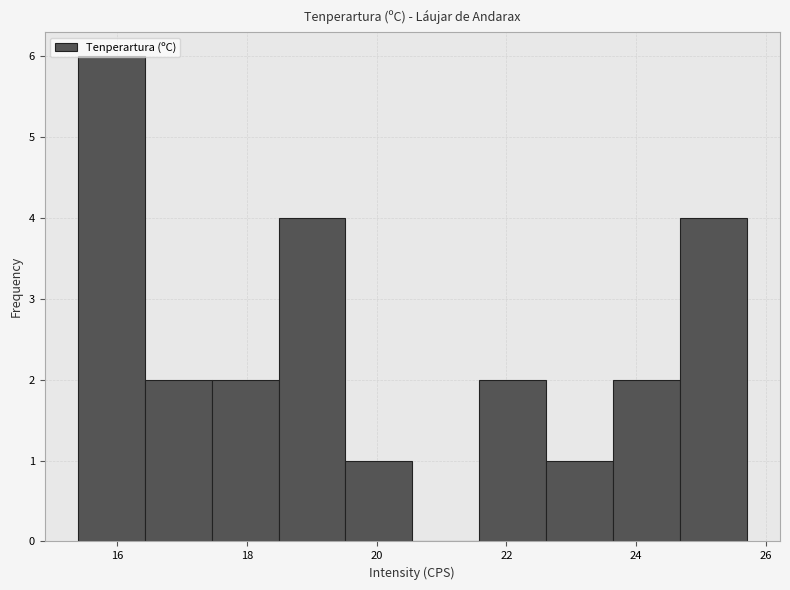

Reading left to right, transcribe this chart: for each bar, give the range it covers on the x-axis and its height. Neither the bar edges nor the heights are printed on the chart, so give them approximately, as read against the axes.

15.4 to 16.4: 6
16.4 to 17.4: 2
17.4 to 18.4: 2
18.4 to 19.6: 4
19.6 to 20.6: 1
20.6 to 21.6: 0
21.6 to 22.6: 2
22.6 to 23.6: 1
23.6 to 24.6: 2
24.6 to 25.8: 4